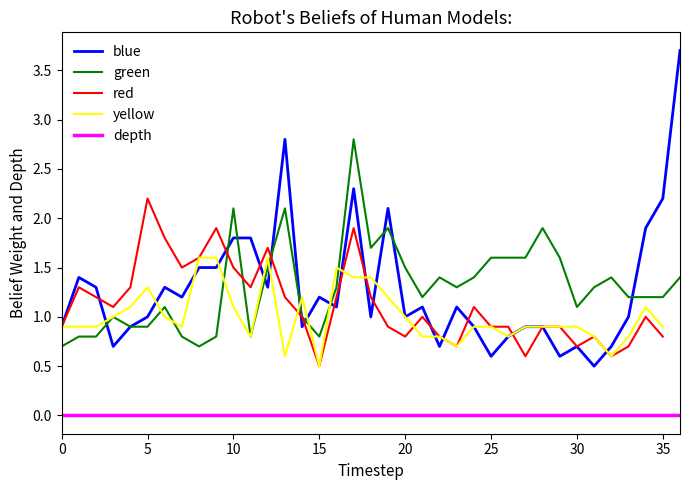

How many categories are shown in the chart?

37